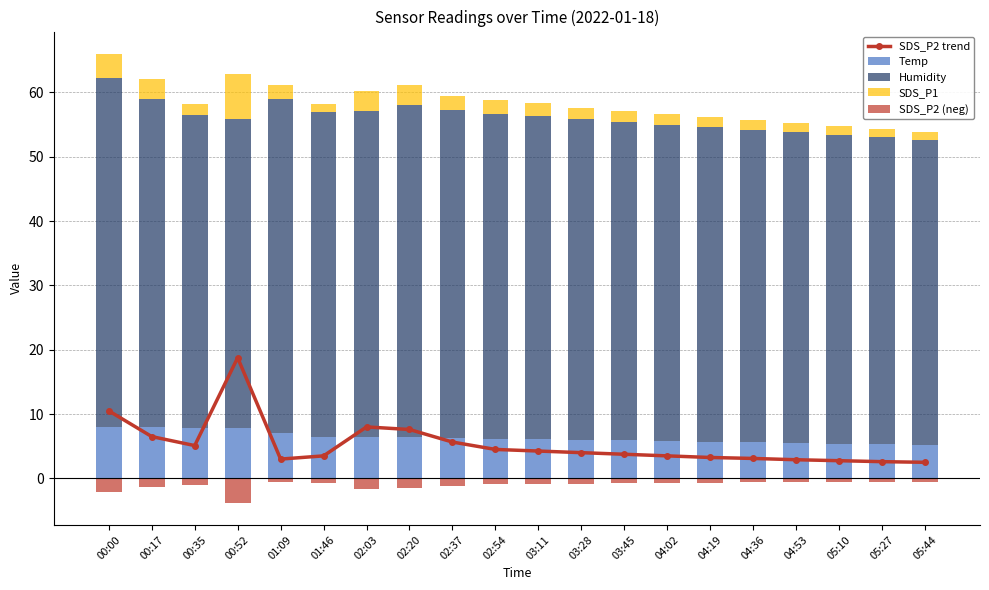

At which label does Humidity first exceed 49?

00:00